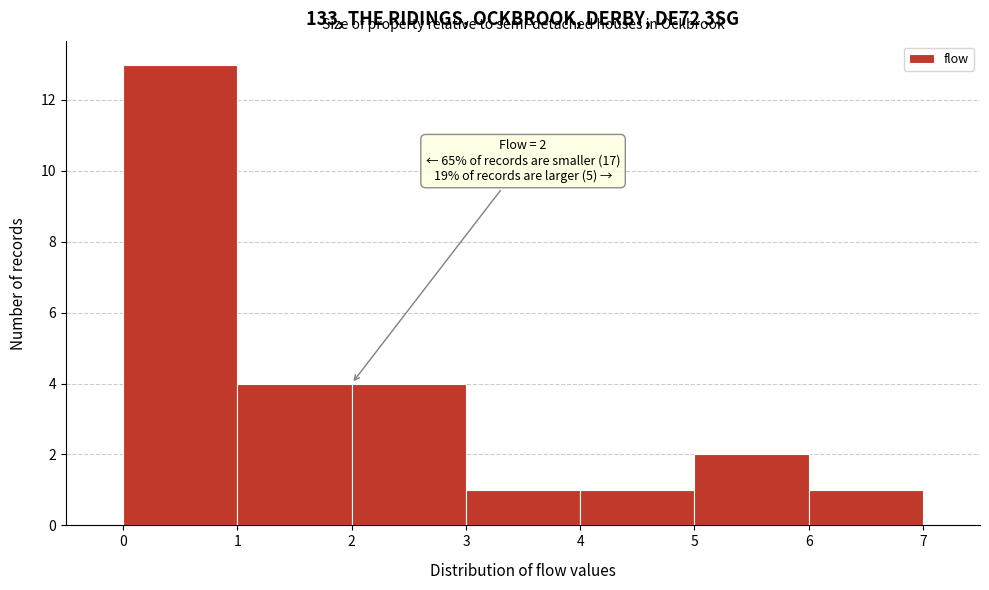

Over which range of the x-axis is the bar tallest?

0 to 1